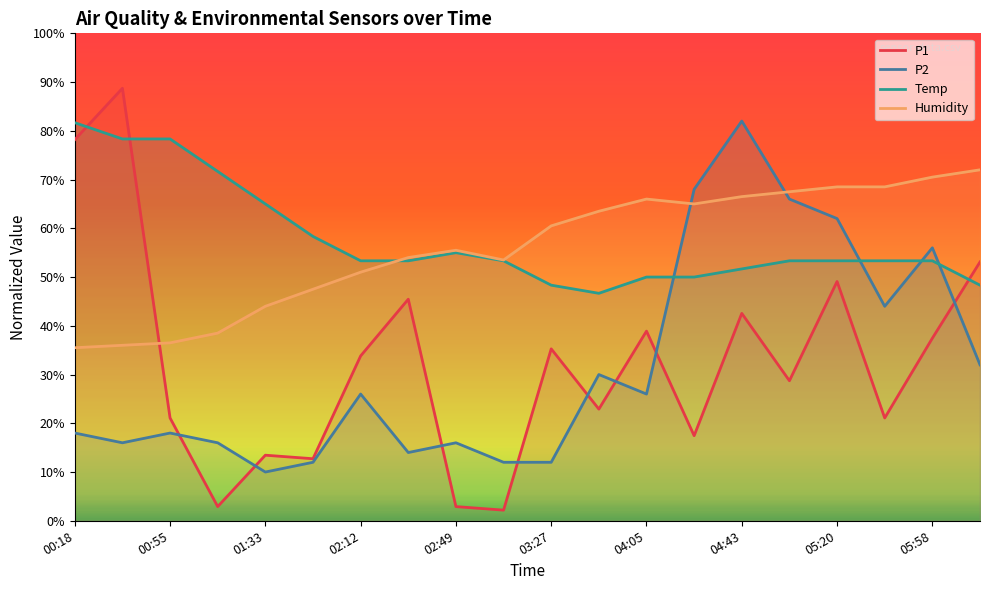

What is the lowest value of the P2 series?

10.0